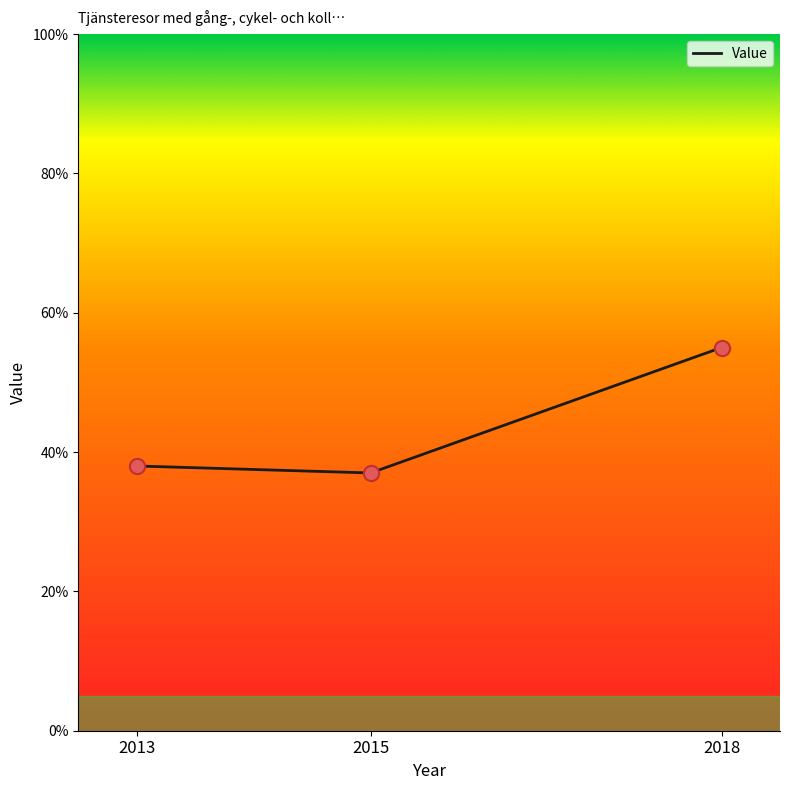

What is the ratio of the value at 2013 to the value at 2018?

0.7